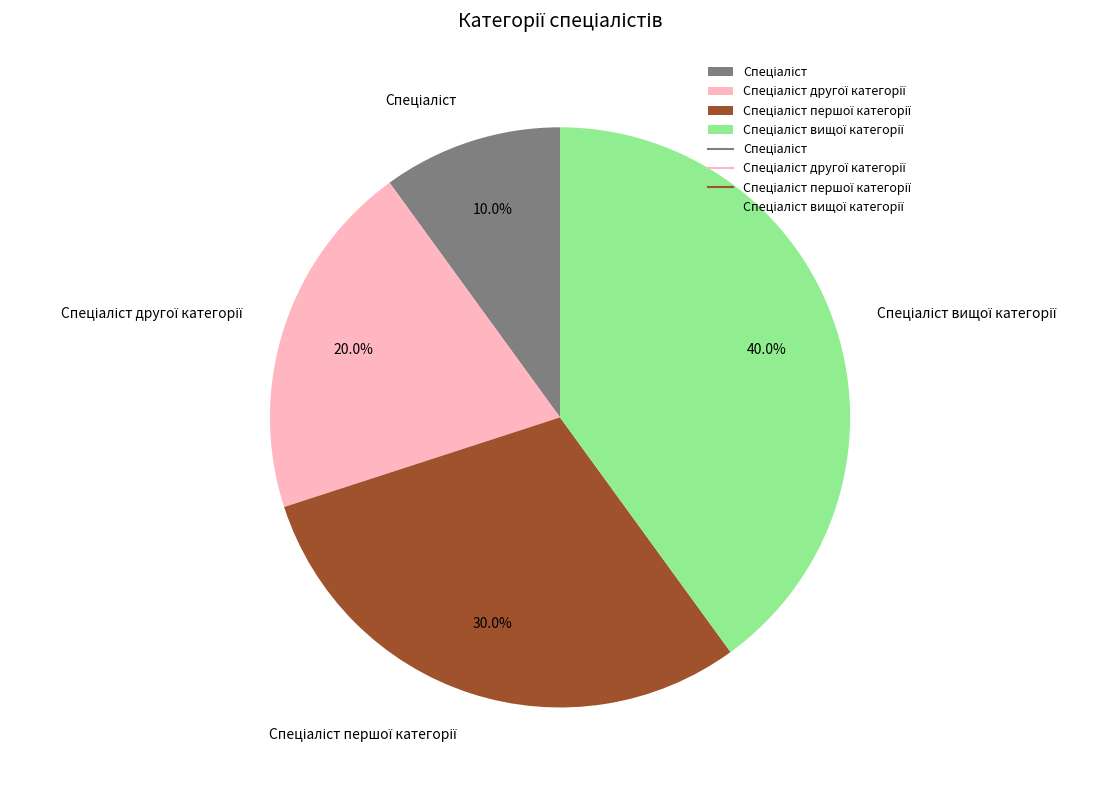

Does any single category account for the majority?

No